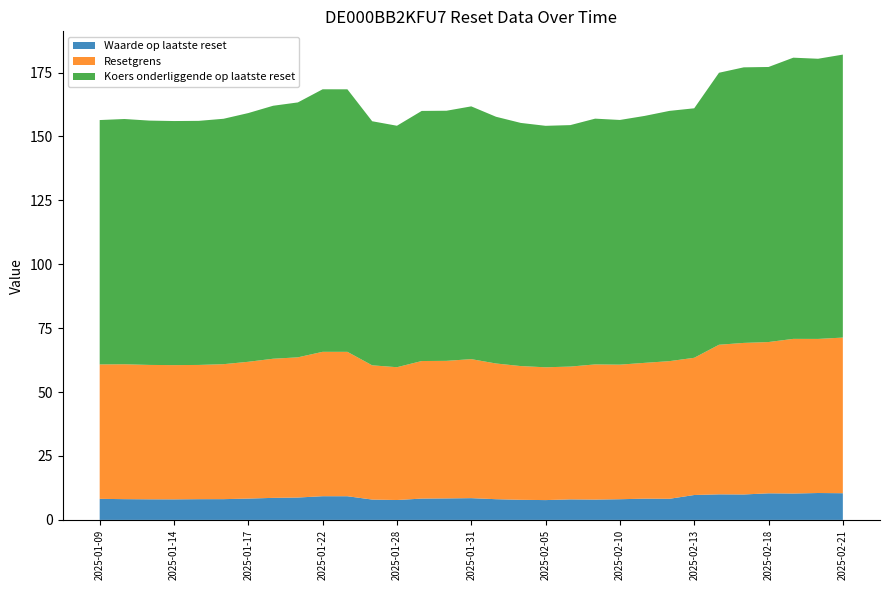

Reading left to right, list all the values displayed in this chart.

Waarde op laatste reset: 2025-02-21=10.4	2025-02-20=10.5	2025-02-19=10.3	2025-02-18=10.4	2025-02-17=9.9	2025-02-14=10.0	2025-02-13=9.7	2025-02-12=8.3	2025-02-11=8.3	2025-02-10=8.1	2025-02-07=8.0	2025-02-06=8.0	2025-02-05=7.8	2025-02-04=7.9	2025-02-03=8.1	2025-01-31=8.5	2025-01-30=8.4	2025-01-29=8.3	2025-01-28=7.8	2025-01-27=8.0	2025-01-24=9.3	2025-01-22=9.3	2025-01-21=8.8	2025-01-20=8.6	2025-01-17=8.3	2025-01-16=8.1	2025-01-15=8.1	2025-01-14=8.0	2025-01-13=8.1	2025-01-10=8.1	2025-01-09=8.2
Resetgrens: 2025-02-21=60.9	2025-02-20=60.3	2025-02-19=60.5	2025-02-18=59.2	2025-02-17=59.3	2025-02-14=58.5	2025-02-13=53.7	2025-02-12=53.8	2025-02-11=53.1	2025-02-10=52.6	2025-02-07=52.9	2025-02-06=52.0	2025-02-05=52.0	2025-02-04=52.3	2025-02-03=53.1	2025-01-31=54.4	2025-01-30=53.8	2025-01-29=53.8	2025-01-28=52.0	2025-01-27=52.5	2025-01-24=56.5	2025-01-22=56.5	2025-01-21=54.8	2025-01-20=54.4	2025-01-17=53.5	2025-01-16=52.8	2025-01-15=52.5	2025-01-14=52.5	2025-01-13=52.6	2025-01-10=52.8	2025-01-09=52.6
Koers onderliggende op laatste reset: 2025-02-21=110.7	2025-02-20=109.6	2025-02-19=110.0	2025-02-18=107.6	2025-02-17=107.8	2025-02-14=106.4	2025-02-13=97.6	2025-02-12=97.9	2025-02-11=96.6	2025-02-10=95.7	2025-02-07=96.1	2025-02-06=94.5	2025-02-05=94.5	2025-02-04=95.1	2025-02-03=96.5	2025-01-31=98.9	2025-01-30=97.8	2025-01-29=97.8	2025-01-28=94.5	2025-01-27=95.5	2025-01-24=102.7	2025-01-22=102.7	2025-01-21=99.7	2025-01-20=99.0	2025-01-17=97.3	2025-01-16=96.0	2025-01-15=95.5	2025-01-14=95.5	2025-01-13=95.6	2025-01-10=95.9	2025-01-09=95.6